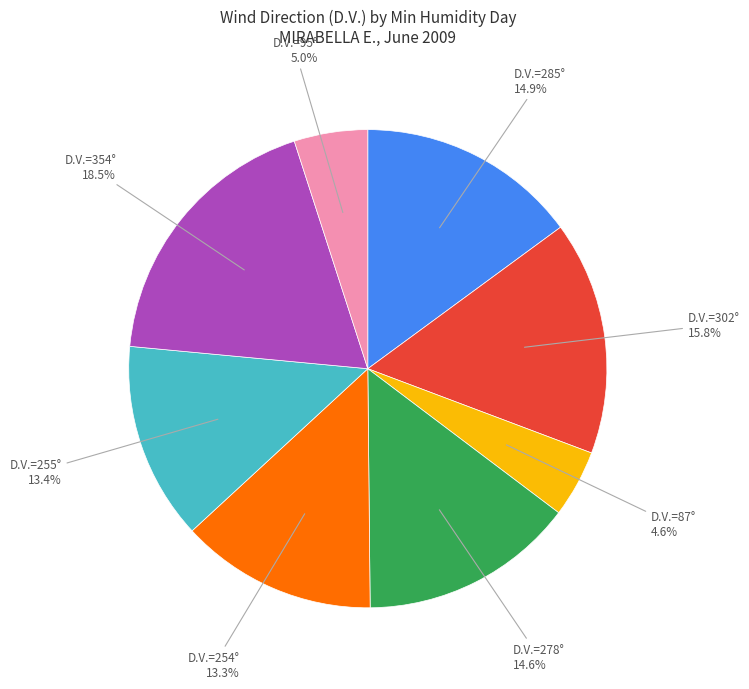

Does any single category account for the majority?

No